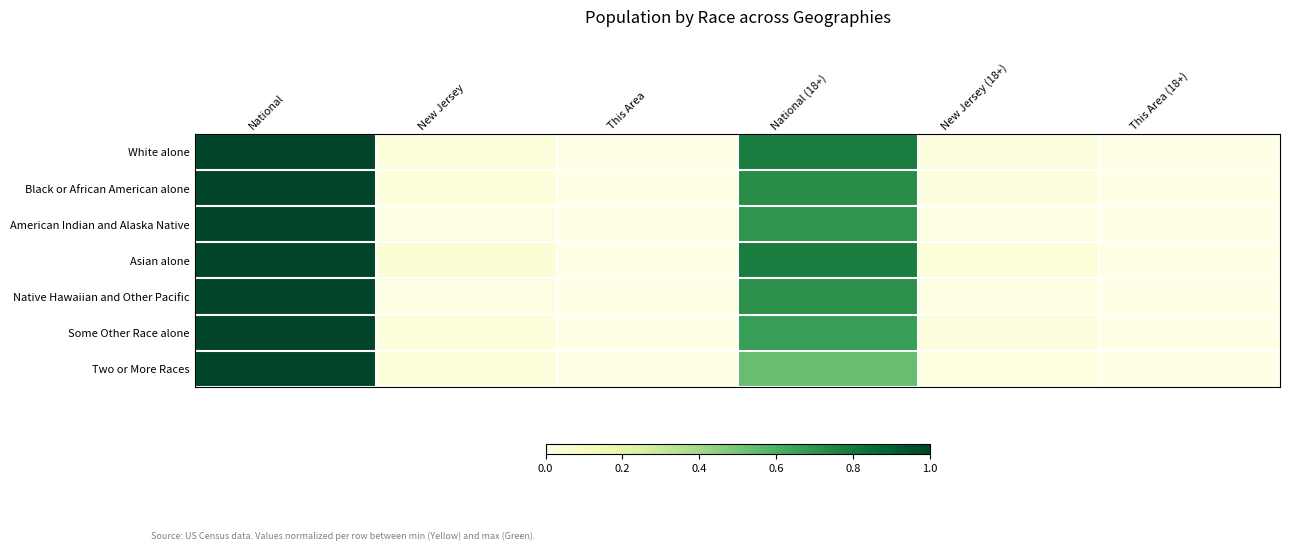

How many data points does each series have?

6